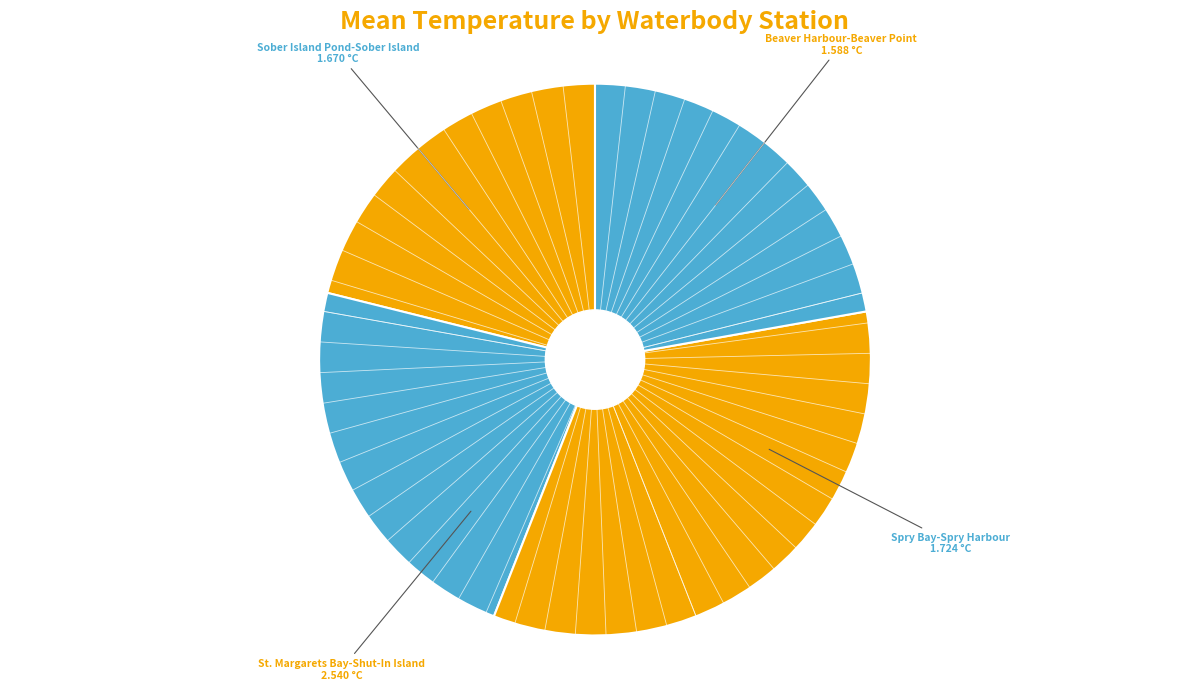

Rank the categories by value from highest to lowest.

St. Margarets Bay-Shut-In Island, Spry Bay-Spry Harbour, Sober Island Pond-Sober Island, Beaver Harbour-Beaver Point